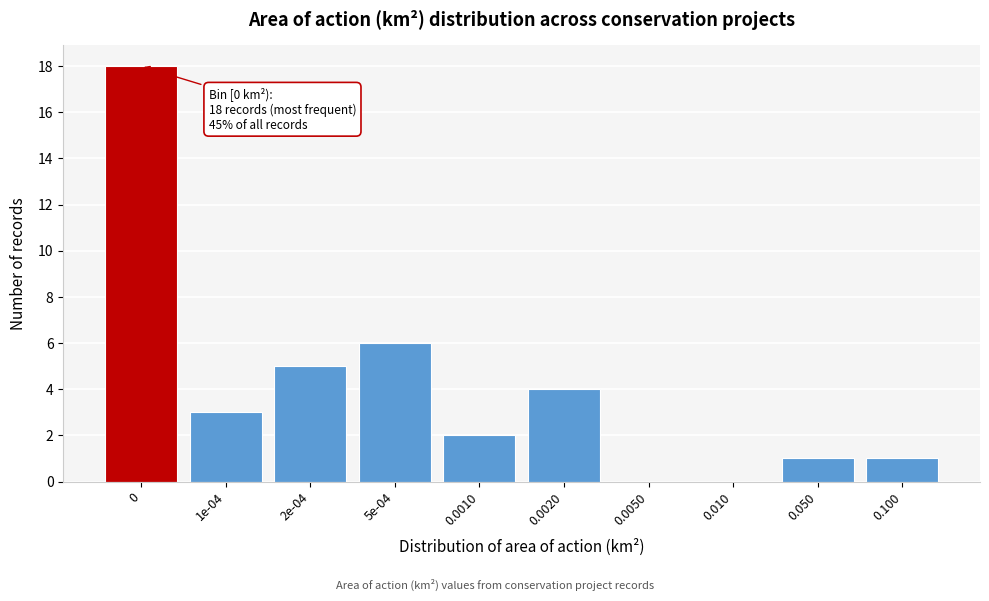

Reading left to right, list all the values displayed in this chart.

0=18	1e-04=3	2e-04=5	5e-04=6	0.0010=2	0.0020=4	0.0050=0	0.010=0	0.050=1	0.100=1